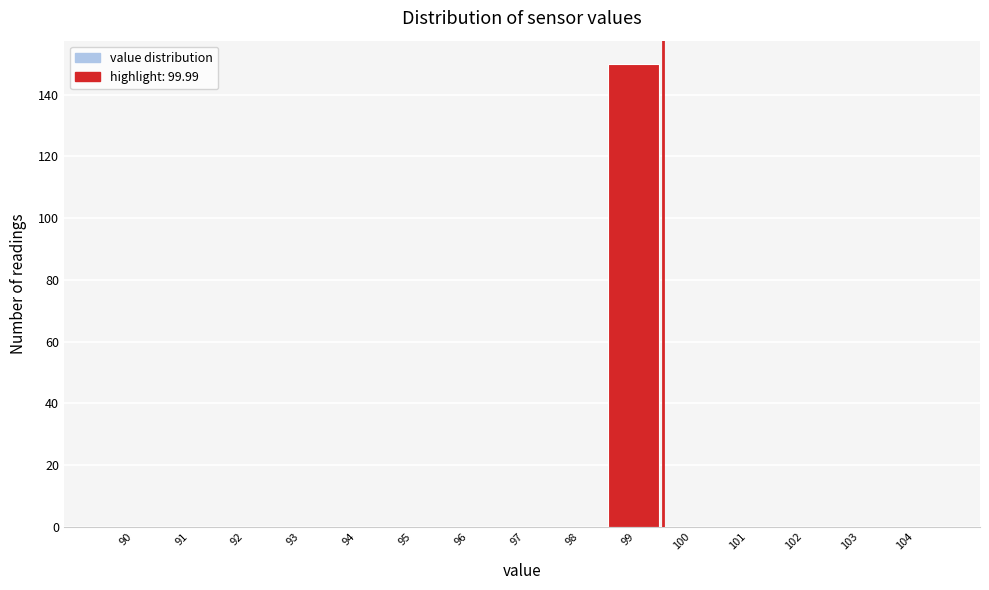

Reading left to right, transcribe all the data shown in this chart.

90=0	91=0	92=0	93=0	94=0	95=0	96=0	97=0	98=0	99=150	100=0	101=0	102=0	103=0	104=0